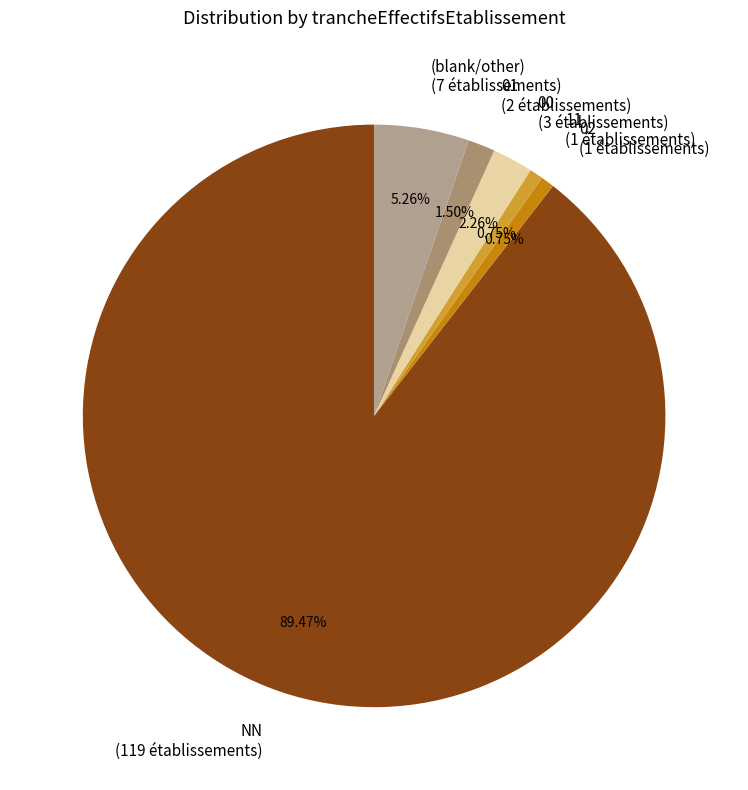

Which slice is the largest?

NN